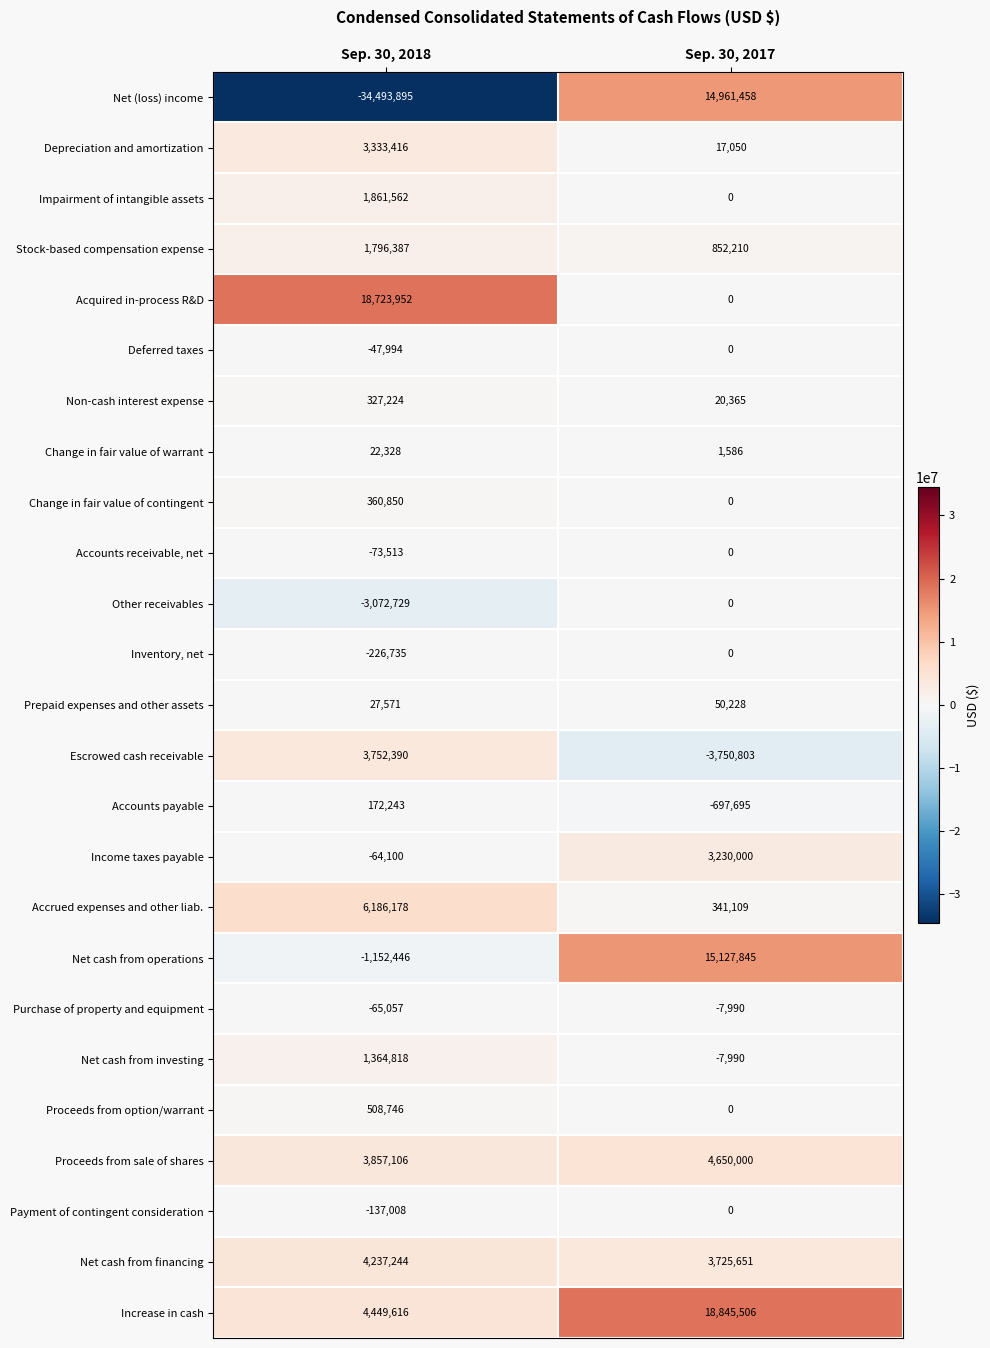

Rank the categories by Accrued expenses and other liab. value from lowest to highest.

Sep. 30, 2017, Sep. 30, 2018